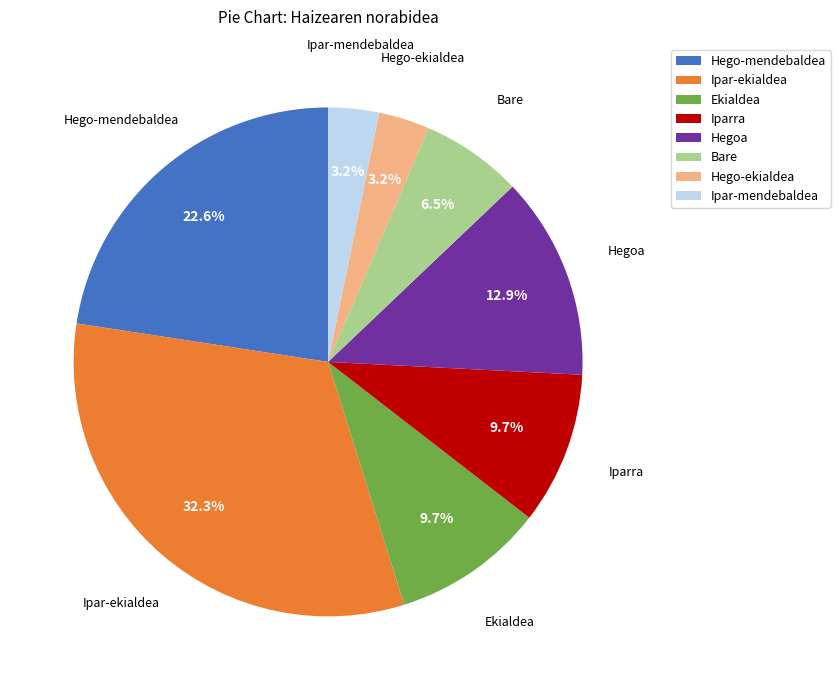

Between Ipar-ekialdea and Hego-ekialdea, which is larger?

Ipar-ekialdea